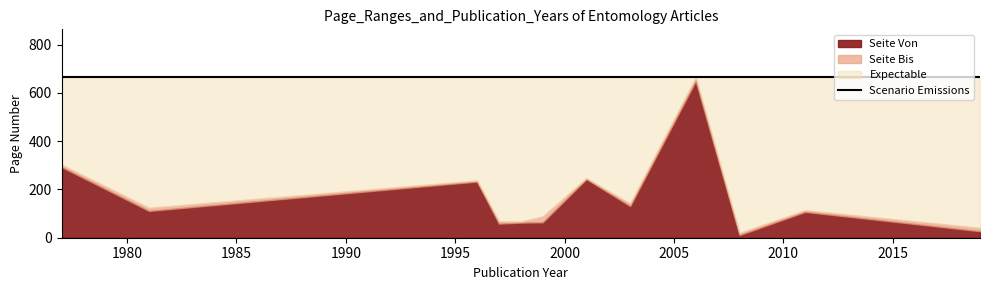

True or false: Publikationsjahr has more than 2 points higher than both neighbors.

False